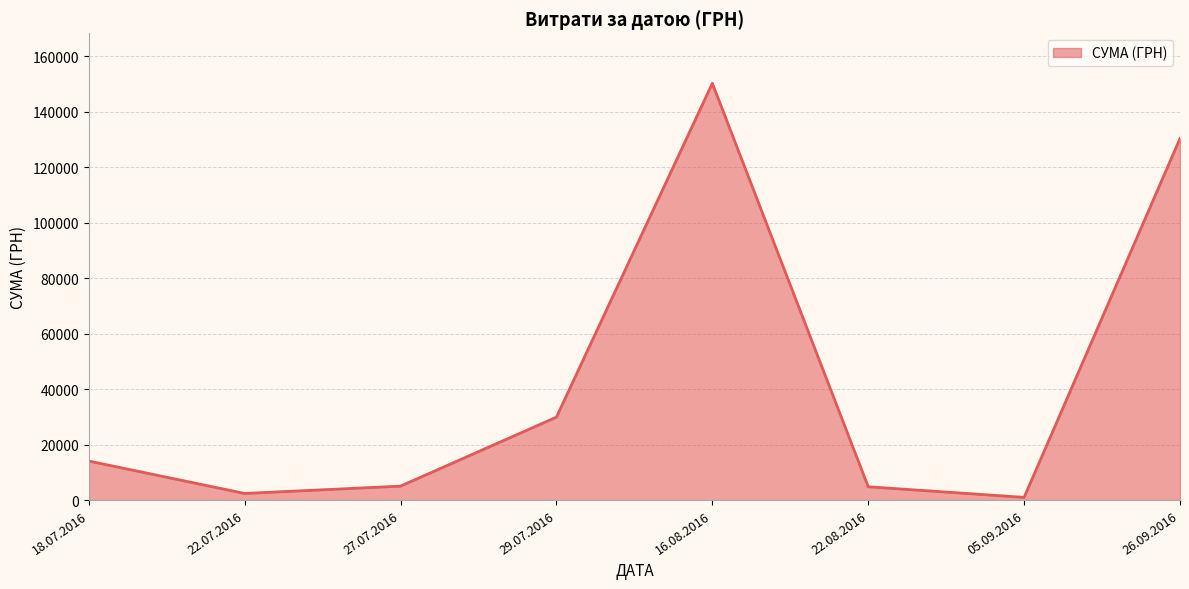

Which category has the highest value across all series?

16.08.2016